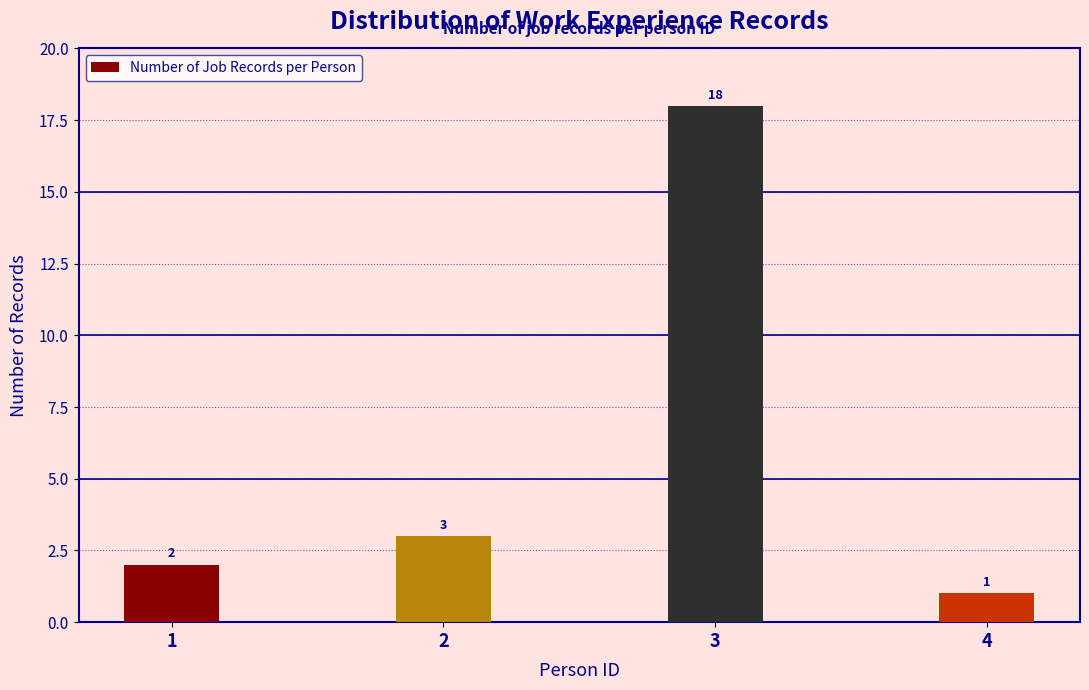

Reading right to left, extract all data points from this chart.

1	18	3	2